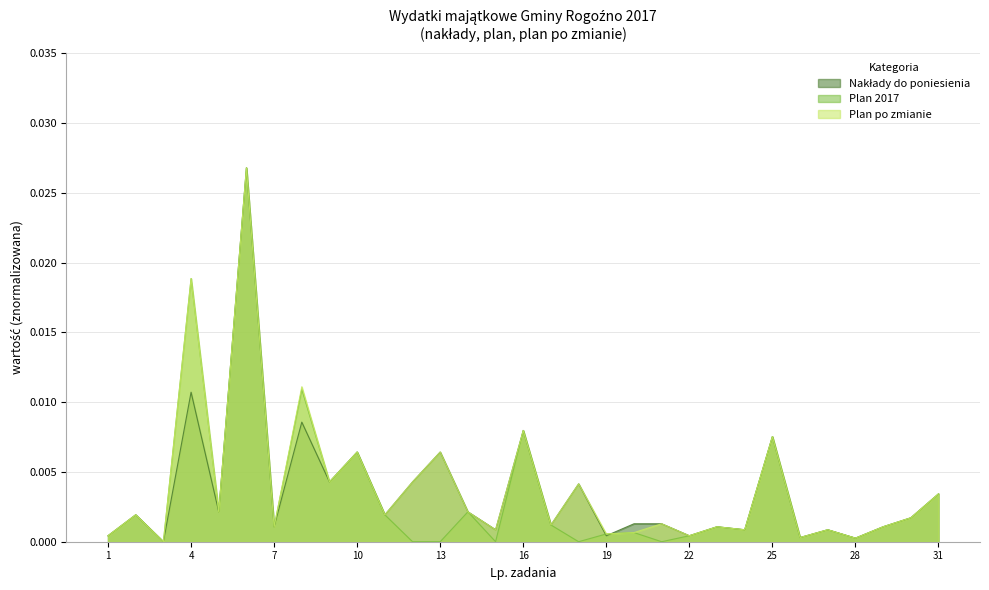

Reading left to right, extract all data points from this chart.

Nakłady do poniesienia: 1=0.0	2=0.0	3=0.0	4=0.0	5=0.0	6=0.0	7=0.0	8=0.0	9=0.0	10=0.0	11=0.0	12=0.0	13=0.0	14=0.0	15=0.0	16=0.0	17=0.0	18=0.0	19=0.0	20=0.0	21=0.0	22=0.0	23=0.0	24=0.0	25=0.0	26=0.0	27=0.0	28=0.0	29=0.0	30=0.0	31=0.0
Plan 2017: 1=0.0	2=0.0	3=0.0	4=0.0	5=0.0	6=0.0	7=0.0	8=0.0	9=0.0	10=0.0	11=0.0	12=0.0	13=0.0	14=0.0	15=0.0	16=0.0	17=0.0	18=0.0	19=0.0	20=0.0	21=0.0	22=0.0	23=0.0	24=0.0	25=0.0	26=0.0	27=0.0	28=0.0	29=0.0	30=0.0	31=0.0
Plan po zmianie: 1=0.0	2=0.0	3=0.0	4=0.0	5=0.0	6=0.0	7=0.0	8=0.0	9=0.0	10=0.0	11=0.0	12=0.0	13=0.0	14=0.0	15=0.0	16=0.0	17=0.0	18=0.0	19=0.0	20=0.0	21=0.0	22=0.0	23=0.0	24=0.0	25=0.0	26=0.0	27=0.0	28=0.0	29=0.0	30=0.0	31=0.0